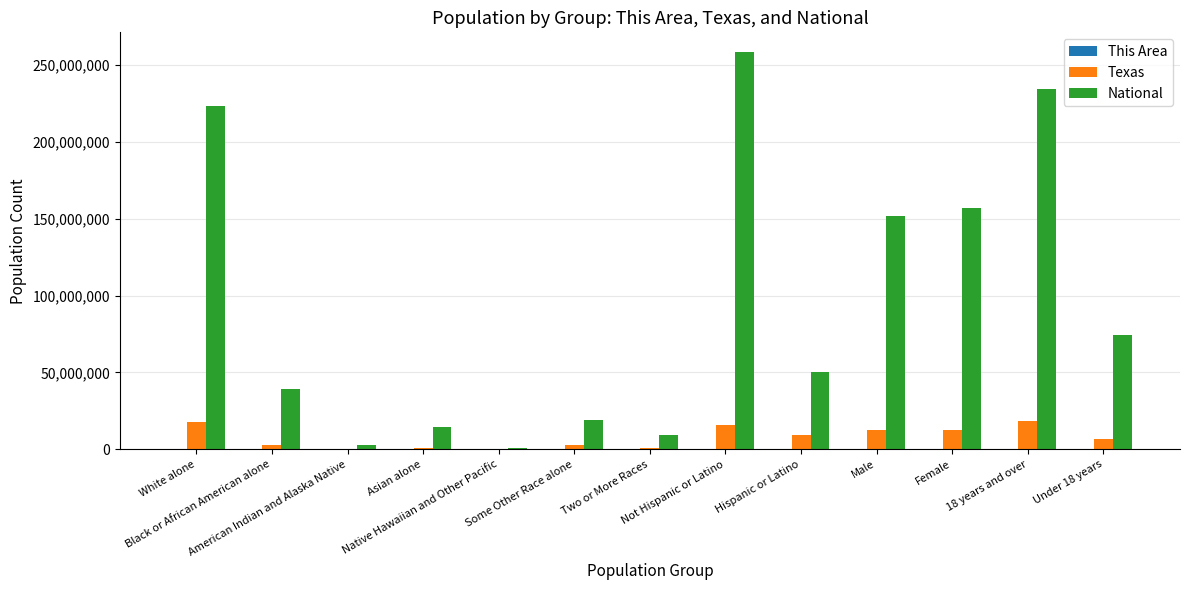

Which series has the widest spread of values?

National